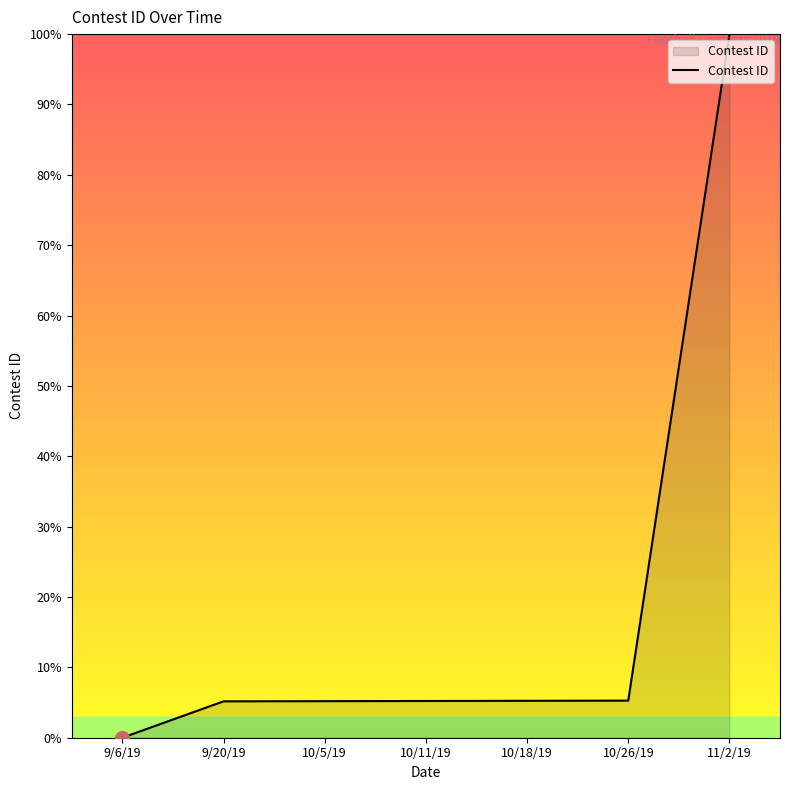

Which category has the highest value across all series?

11/2/19